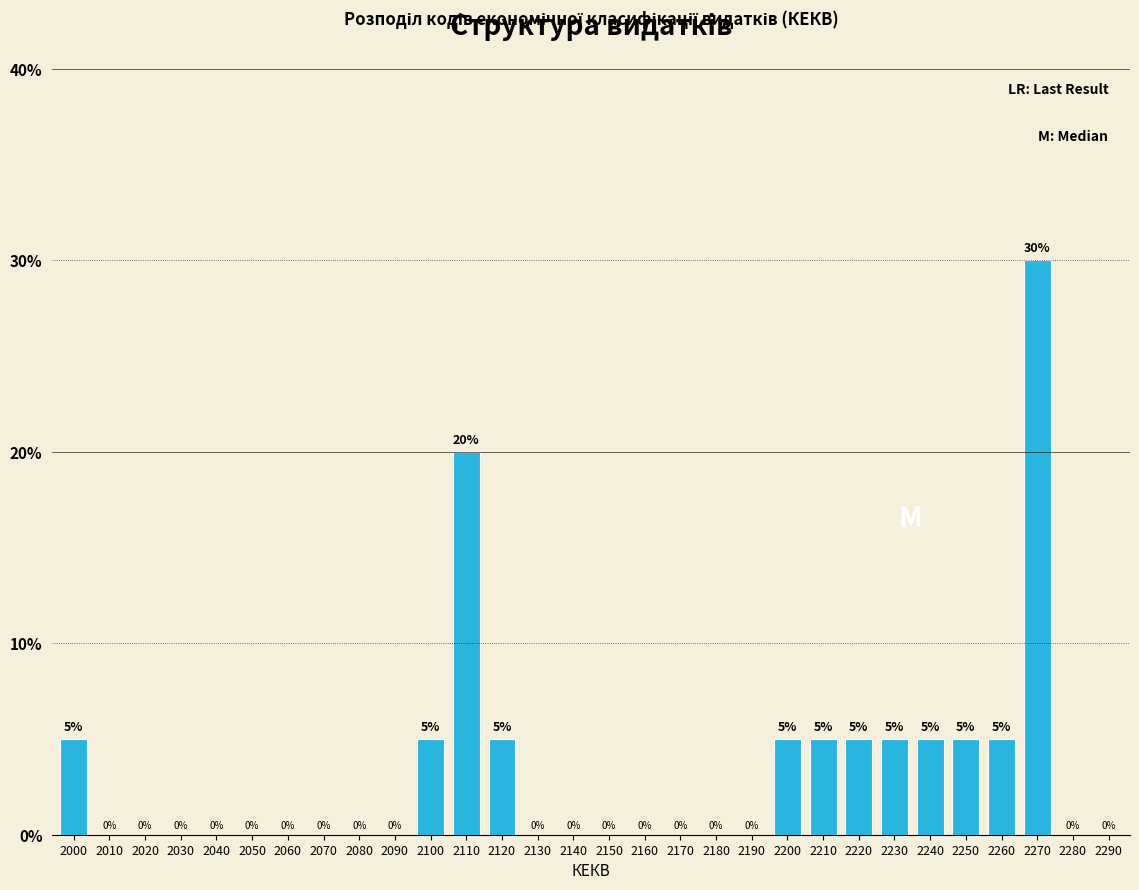

Which label corresponds to the largest value in the chart?

2270